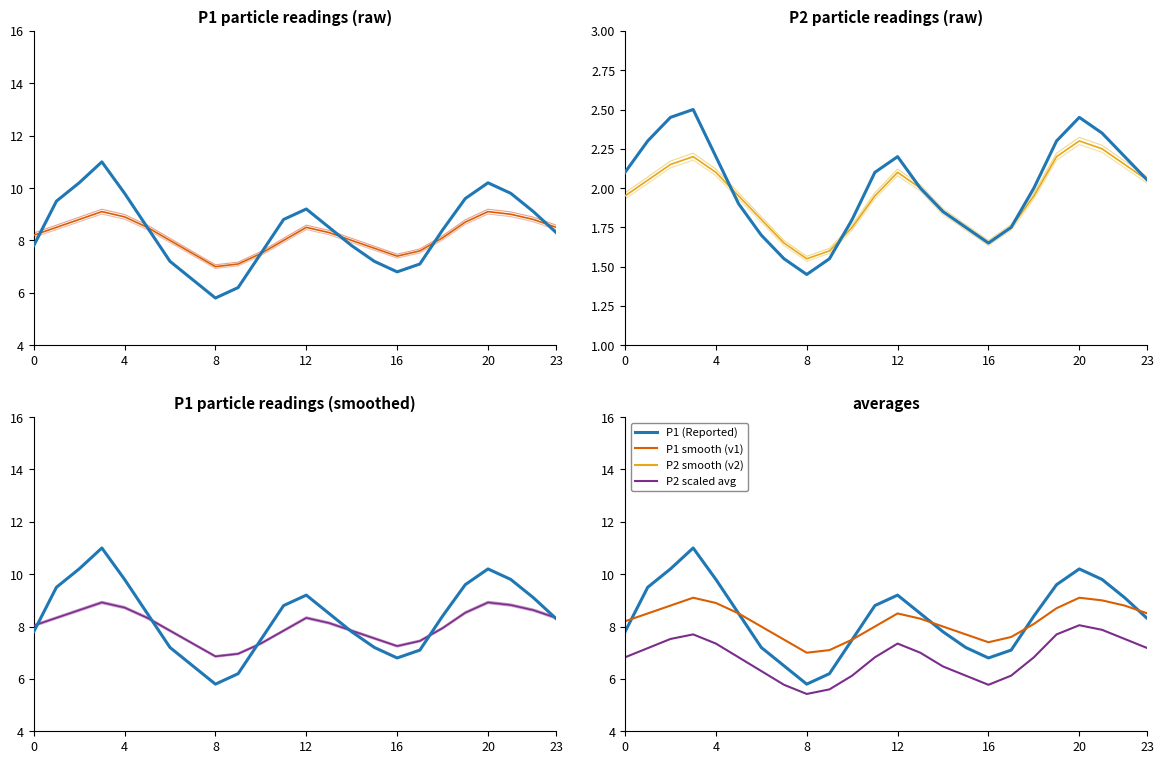

What is the lowest value of the P1 smooth (v1) series?

7.0